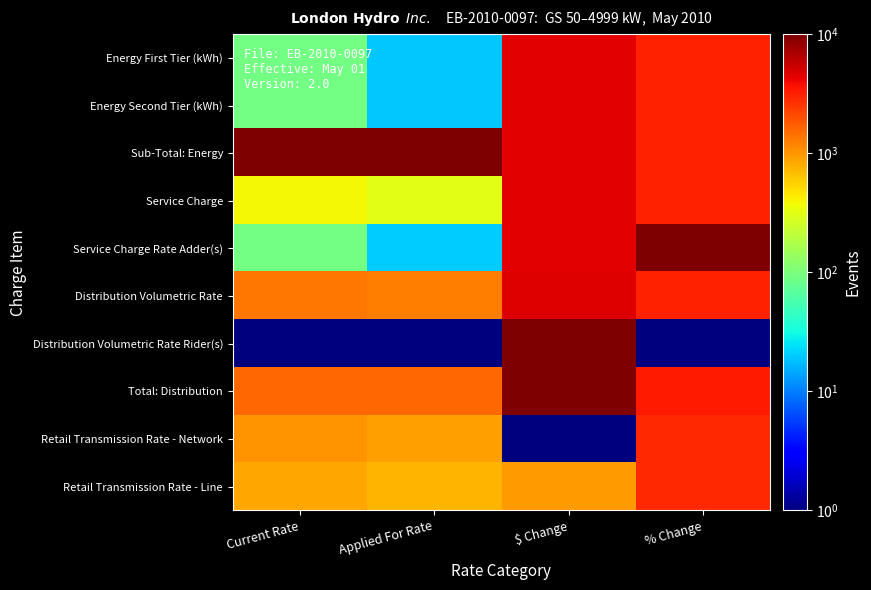

What is the difference between the highest and lowest values at Applied For Rate?

9999.0